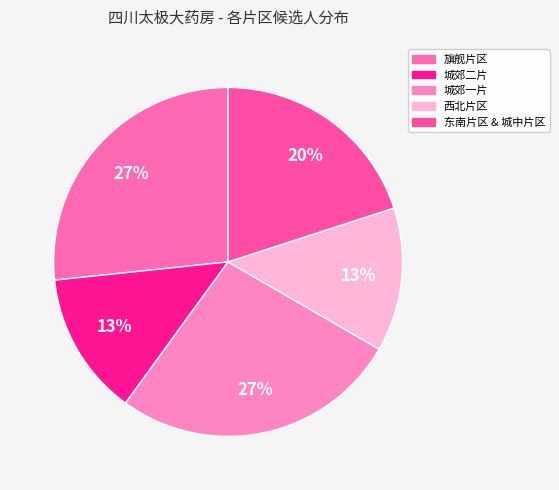

Which category has the biggest portion of the pie?

旗舰片区